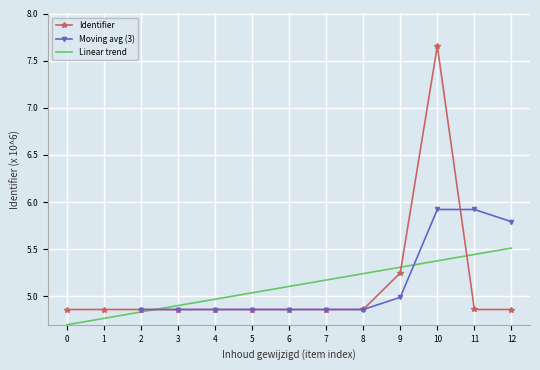

Where is Identifier nearest to the value 6?

9